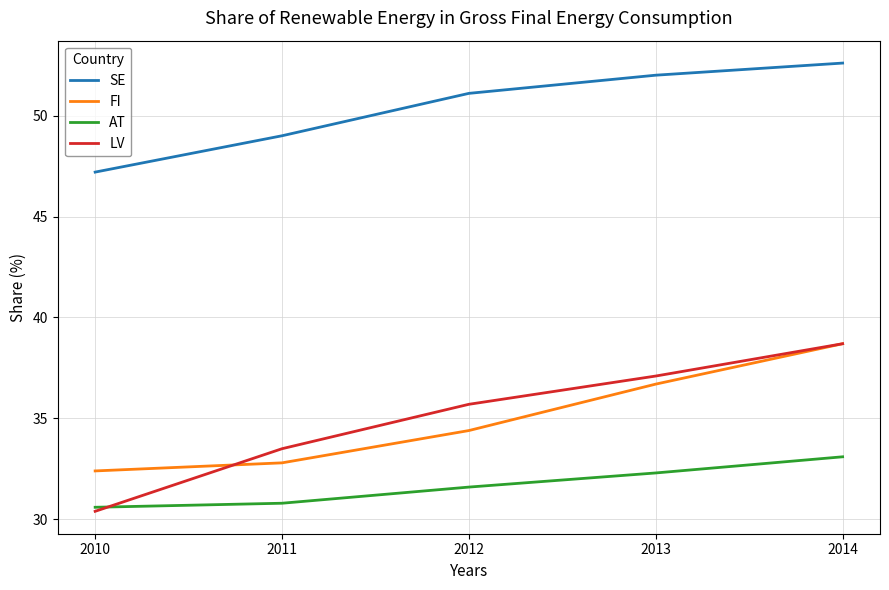

True or false: AT has a value of 30.8 at 2011.

True